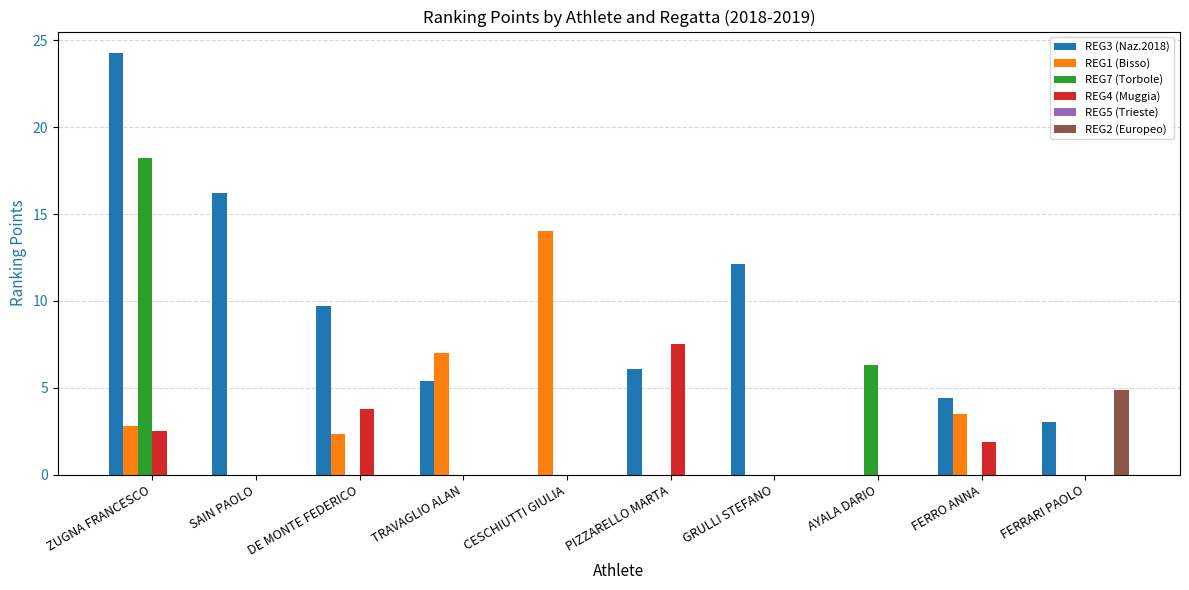

Is the value of REG1 (Bisso) at CESCHIUTTI GIULIA greater than the value of REG7 (Torbole) at FERRARI PAOLO?

Yes